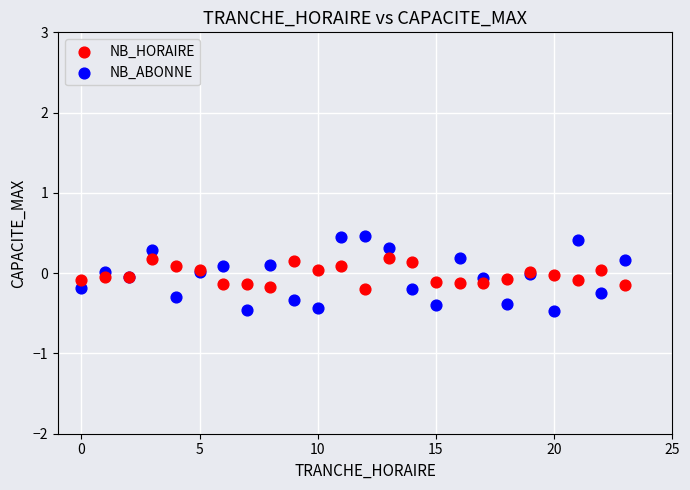

What are all the series names shown in the legend?

NB_HORAIRE, NB_ABONNE